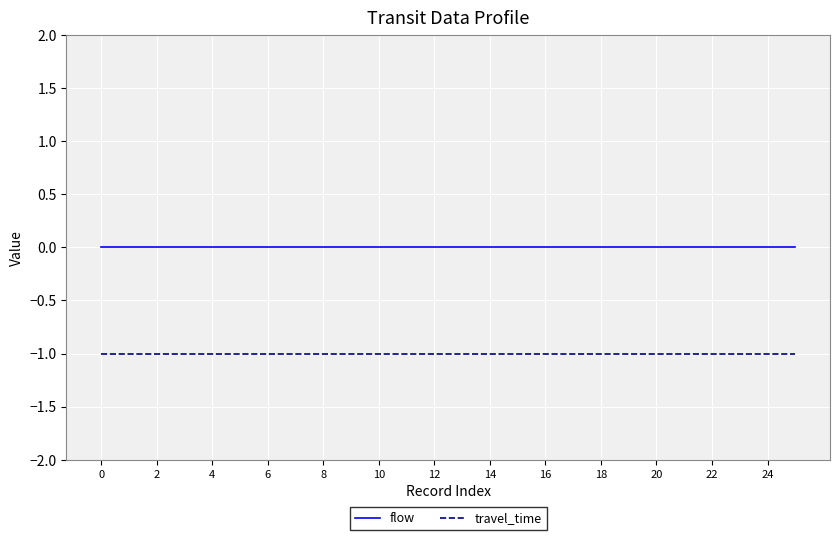

Which series has the largest total across all categories?

flow